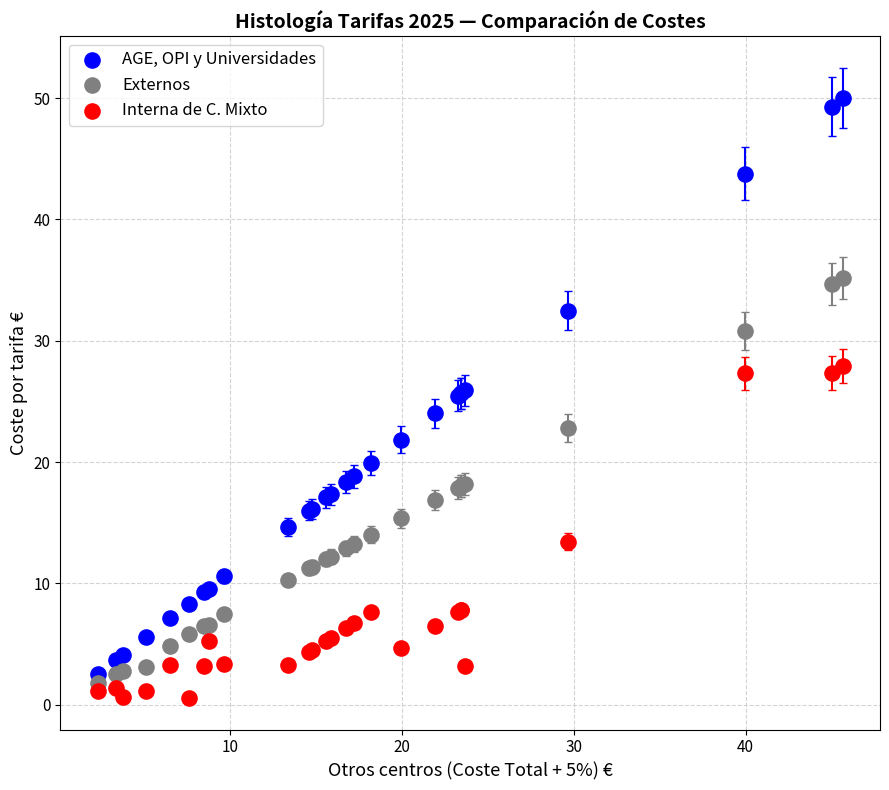

Which series has the widest spread of Y values?

AGE, OPI y Universidades